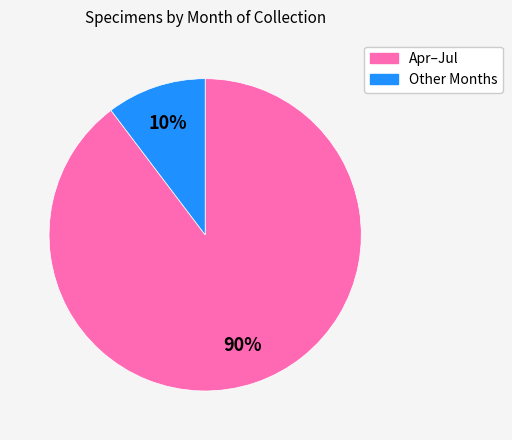

Is there a majority slice in this chart?

Yes